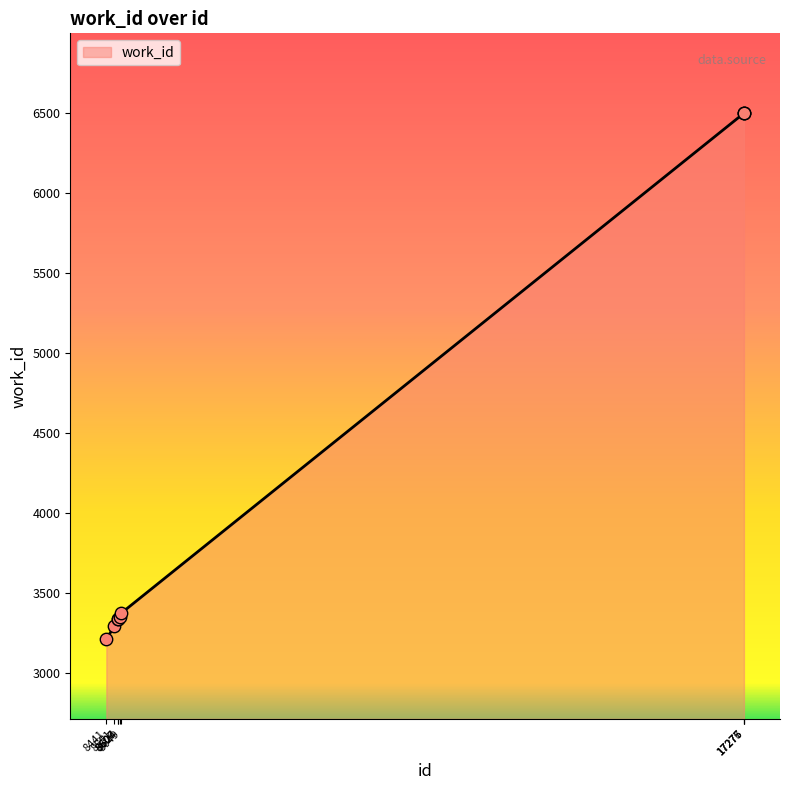

Approximately how many times larger is the value at 8606 compared to 17275?

0.5